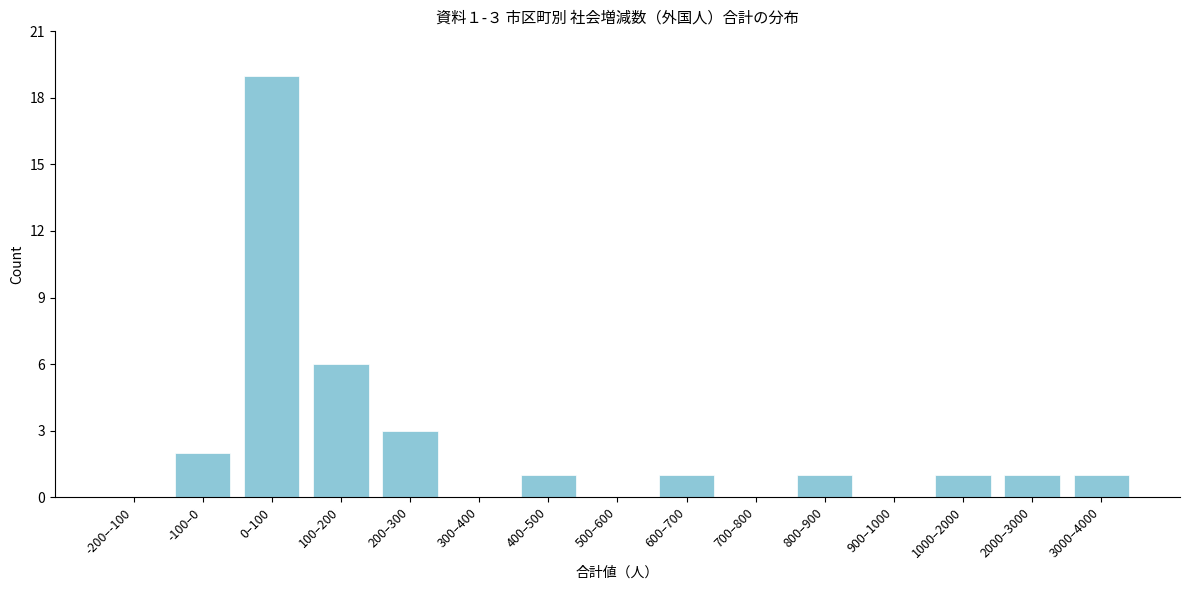

Reading left to right, list all the values displayed in this chart.

-200–-100=0	-100–0=2	0–100=19	100–200=6	200–300=3	300–400=0	400–500=1	500–600=0	600–700=1	700–800=0	800–900=1	900–1000=0	1000–2000=1	2000–3000=1	3000–4000=1